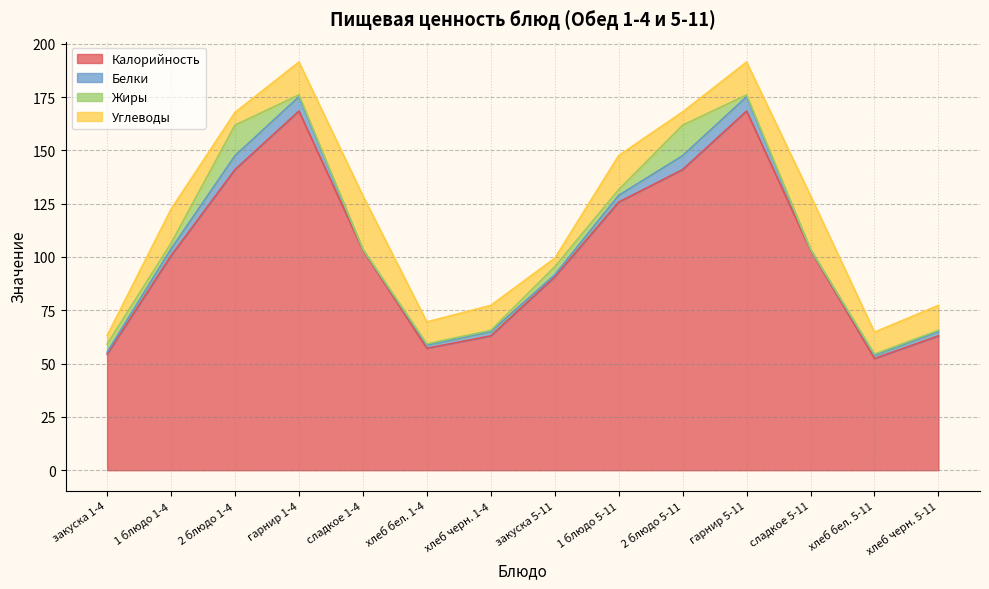

What are all the series names shown in the legend?

Калорийность, Белки, Жиры, Углеводы